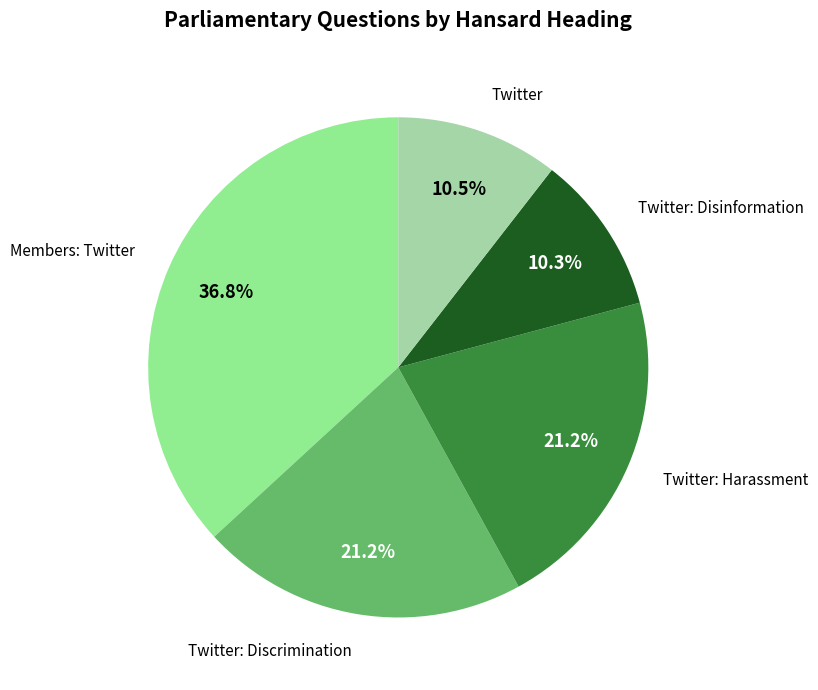

To the nearest percent, what portion does Members: Twitter represent?

37%